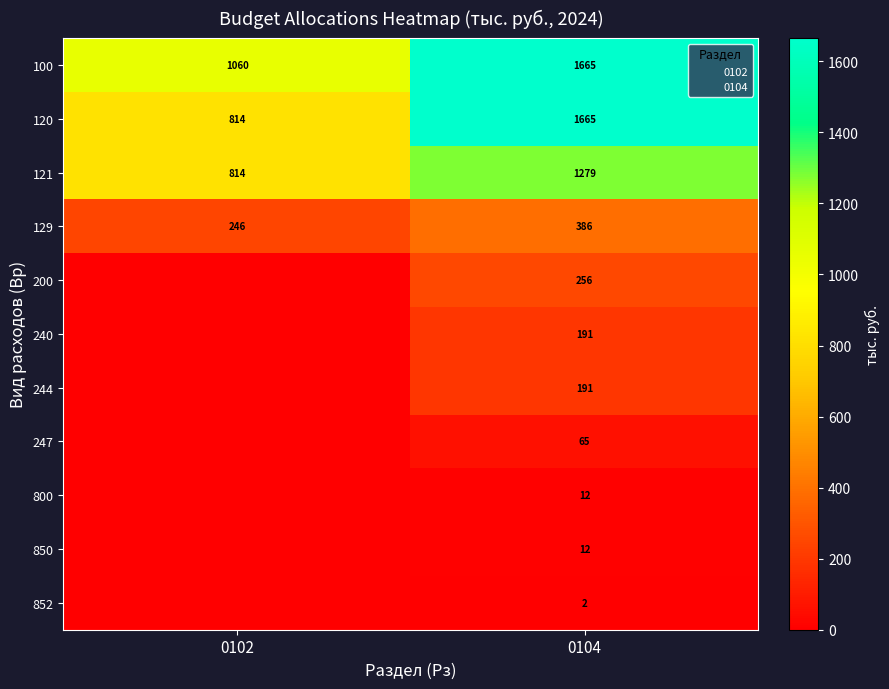

At which category does the chart reach its minimum across all series?

0102